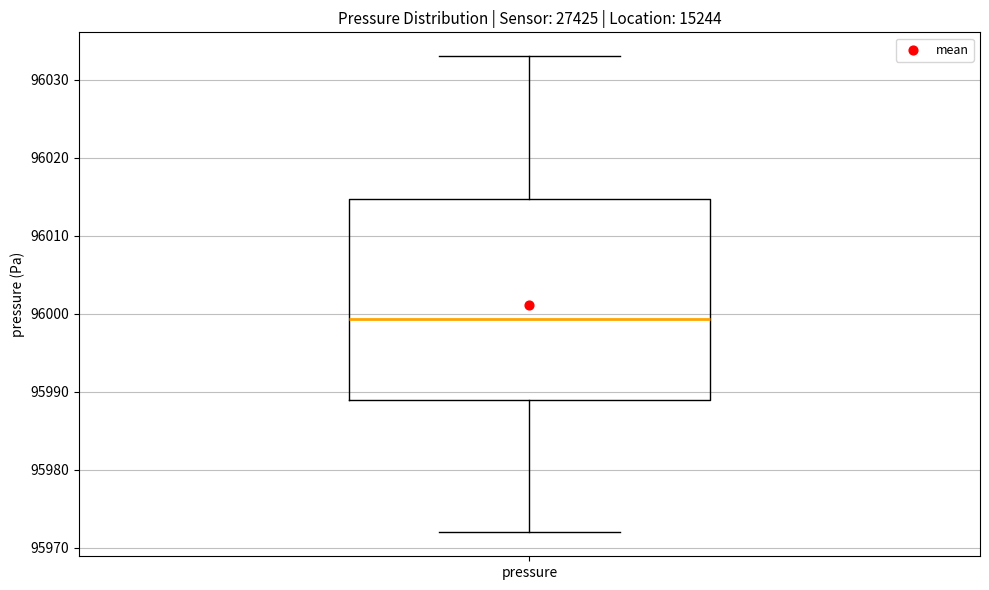

Where does the median line of the box for pressure sit on the y-axis? The values are not printed on the chart, so give them approximately, as read against the axis.

95999